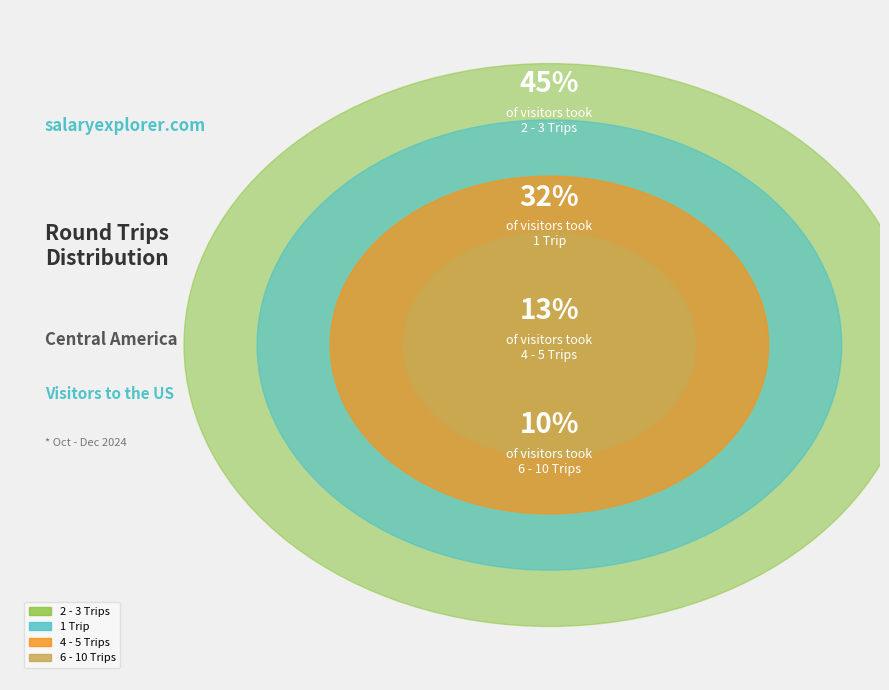

To the nearest percent, what is the combined percentage of 2 - 3 Trips and 1 Trip?

77%